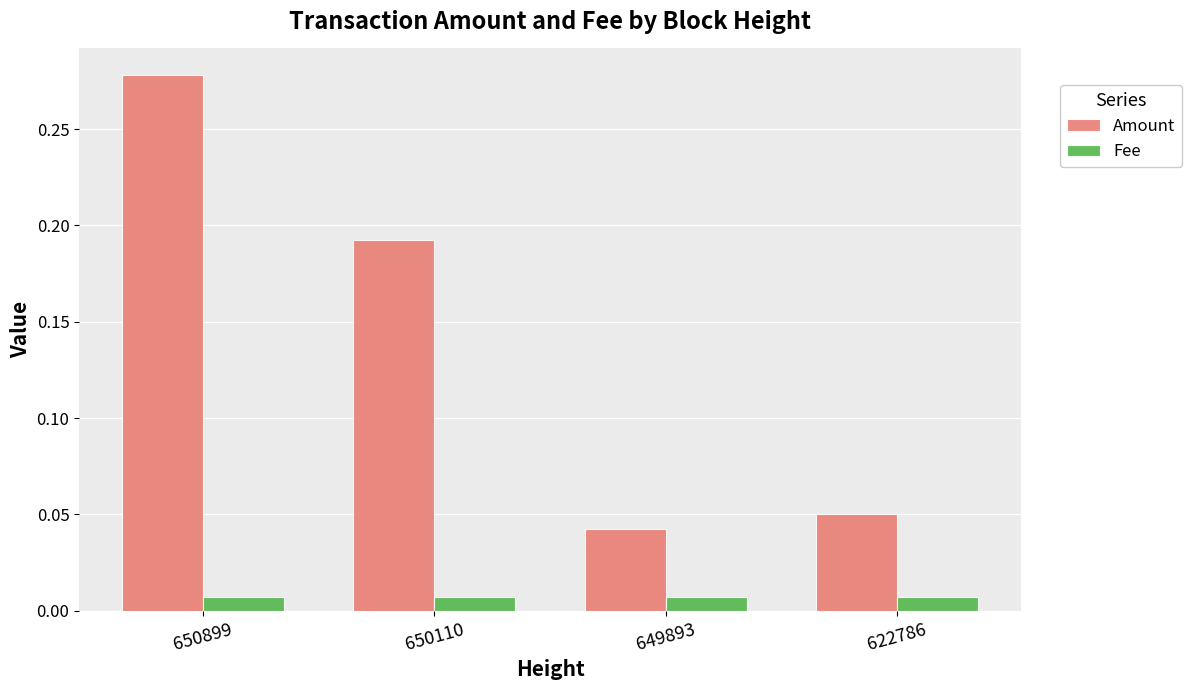

At which label is Amount closest to 0?

649893